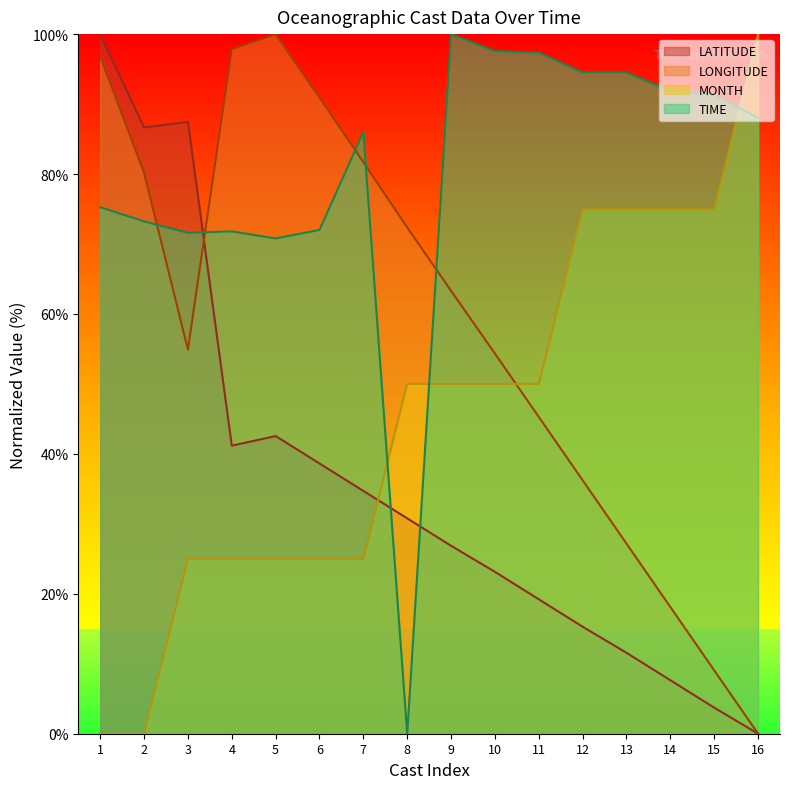

Does the chart display data point markers on the line(s)?

No